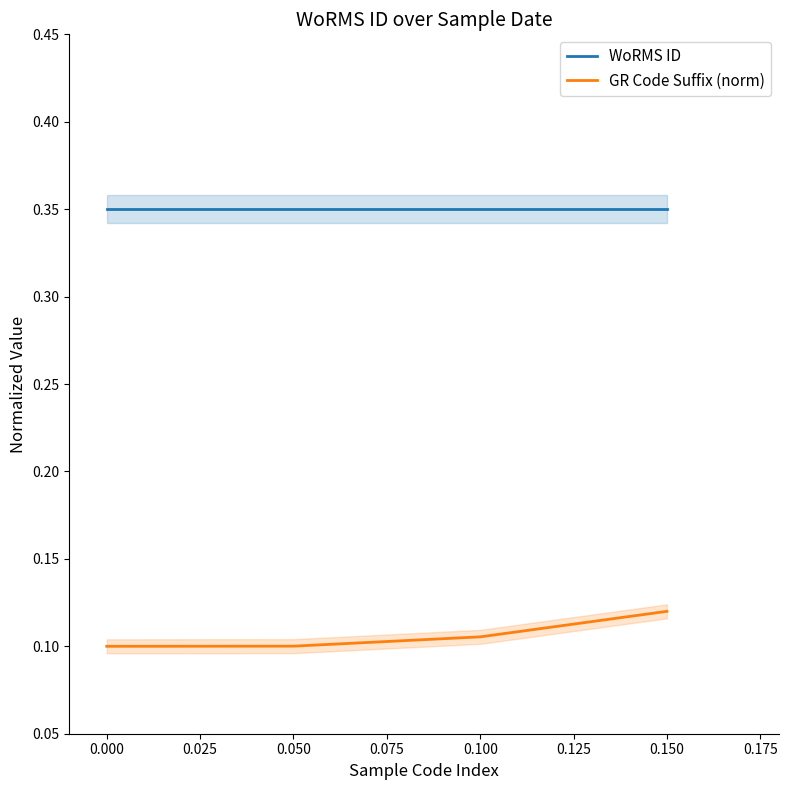

True or false: WoRMS ID and GR Code Suffix (norm) cross at least once.

False